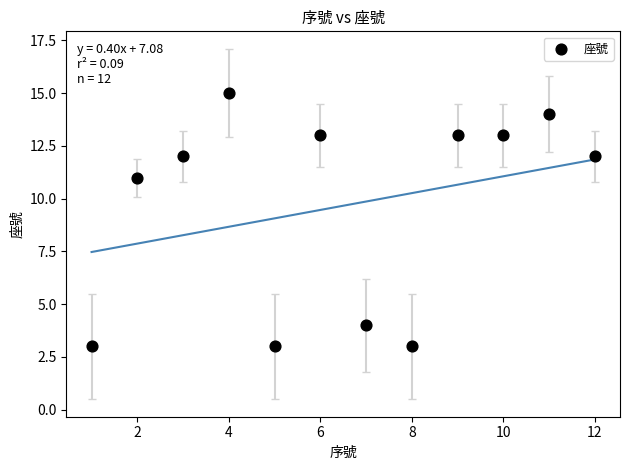

What Y value in the scatter plot is closest to 9?

11